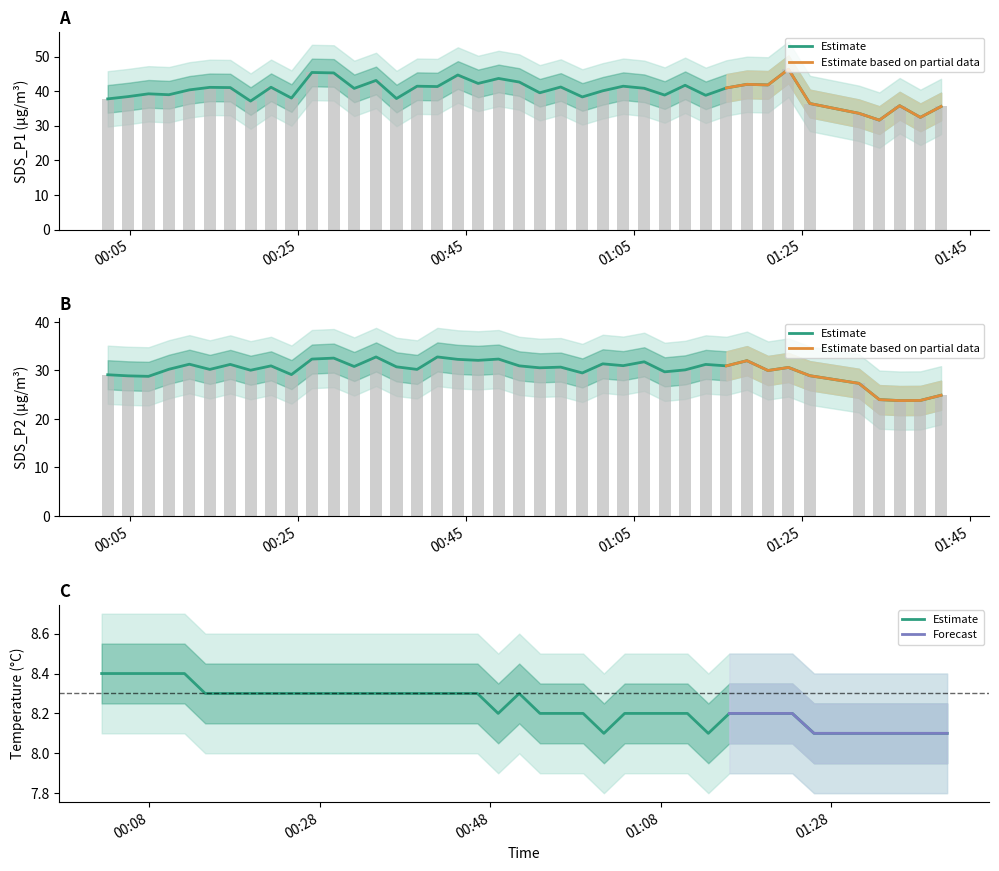

True or false: Temp has a value of 2.6 at 6.

False